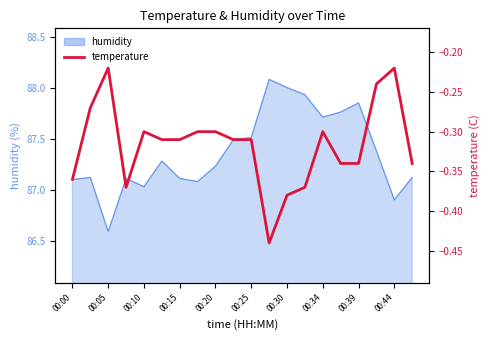

Reading right to left, extract all data points from this chart.

-0.3	-0.2	-0.2	-0.3	-0.3	-0.3	-0.4	-0.4	-0.4	-0.3	-0.3	-0.3	-0.3	-0.3	-0.3	-0.3	-0.4	-0.2	-0.3	-0.4